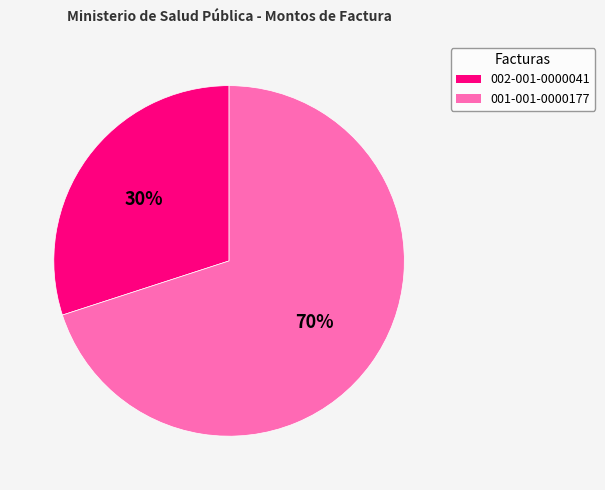

Rank the categories by value from highest to lowest.

001-001-0000177, 002-001-0000041